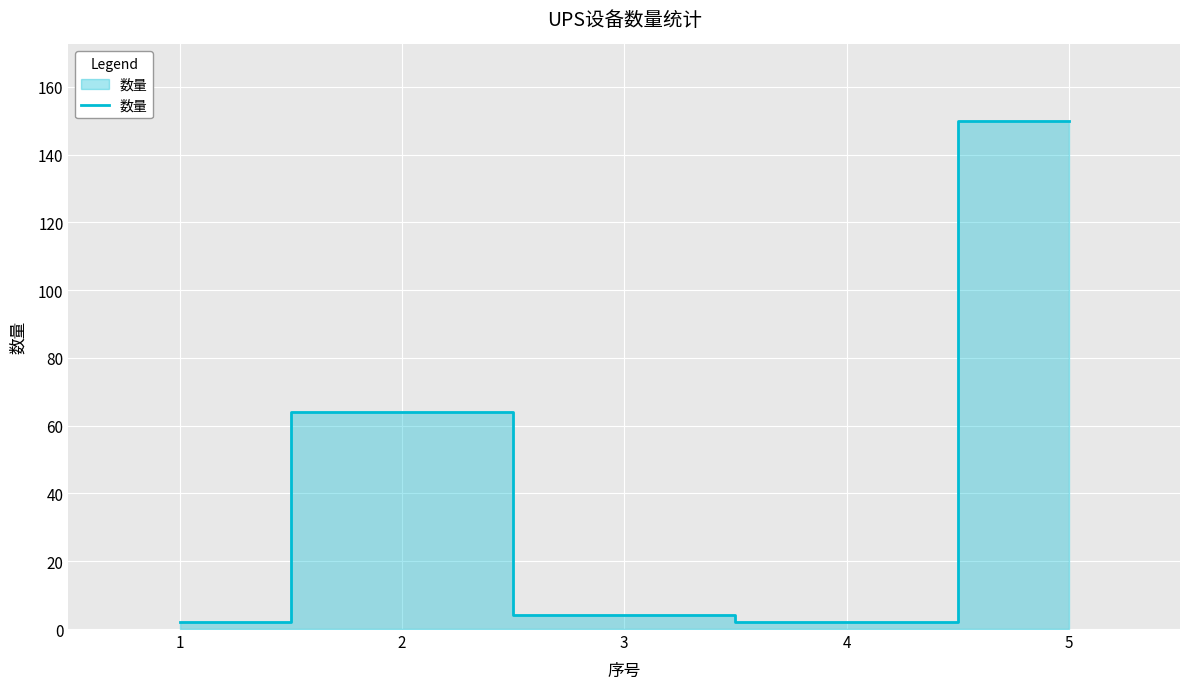

What is the difference between the values at 4 and 2?

62